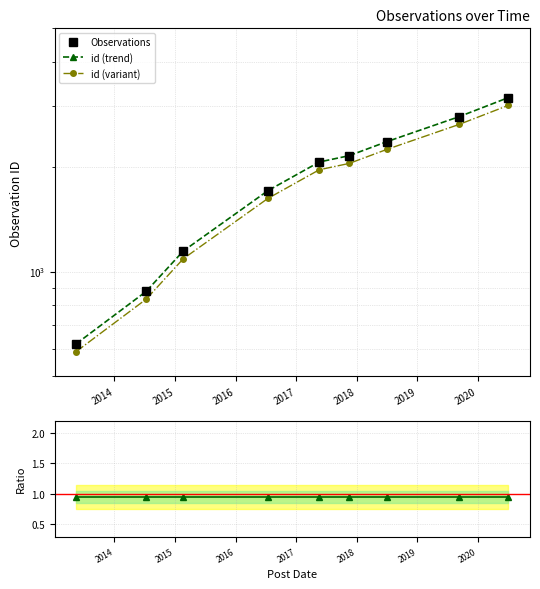

What is the greatest value displayed?

3162.0